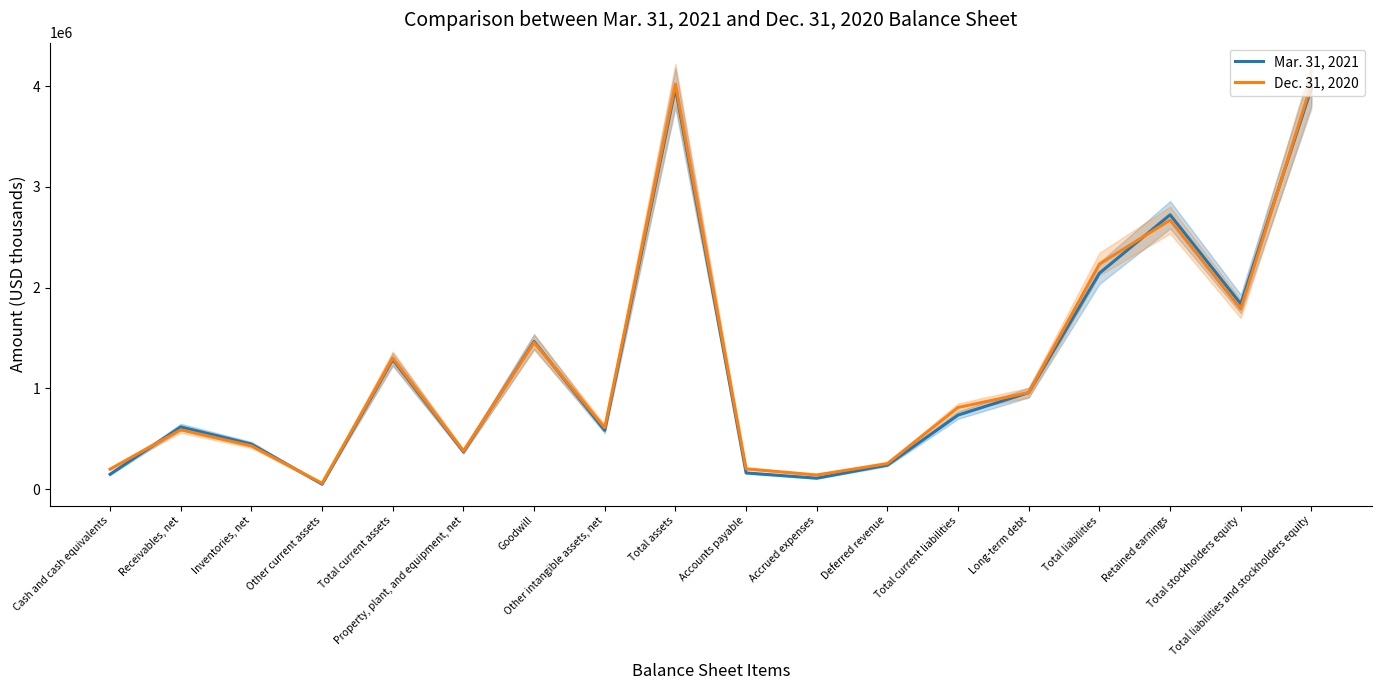

What is the sum of the Dec. 31, 2020 values at Other intangible assets, net and Goodwill?

2064767